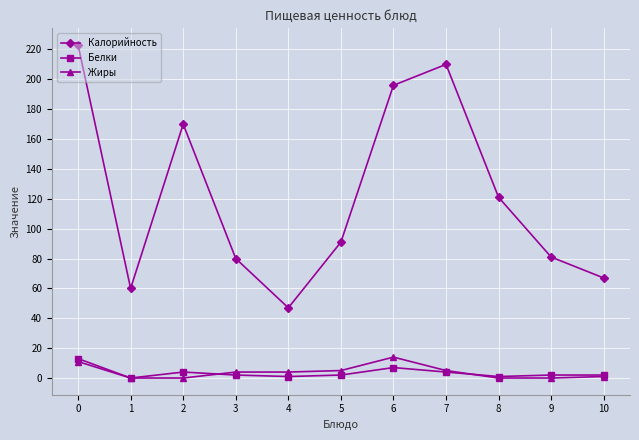

Reading right to left, what are all the values shown in this chart?

Калорийность: 67	81	121	210	196	91	47	80	170	60	223
Белки: 2	2	1	4	7	2	1	2	4	0	13
Жиры: 1	0	0	5	14	5	4	4	0	0	11